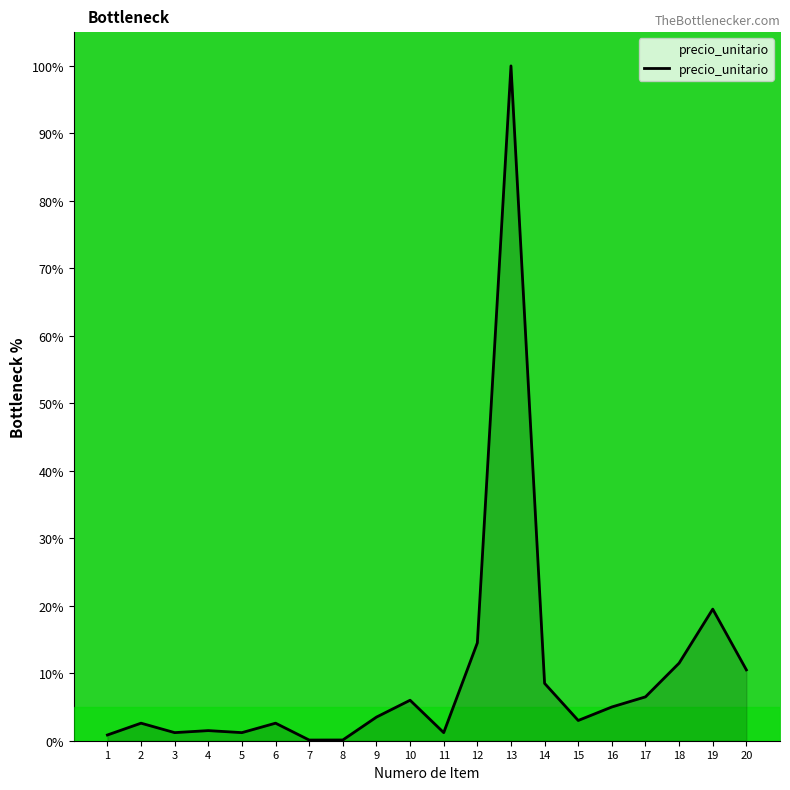

The chart shows a value of 29.6 at 19. True or false?

False